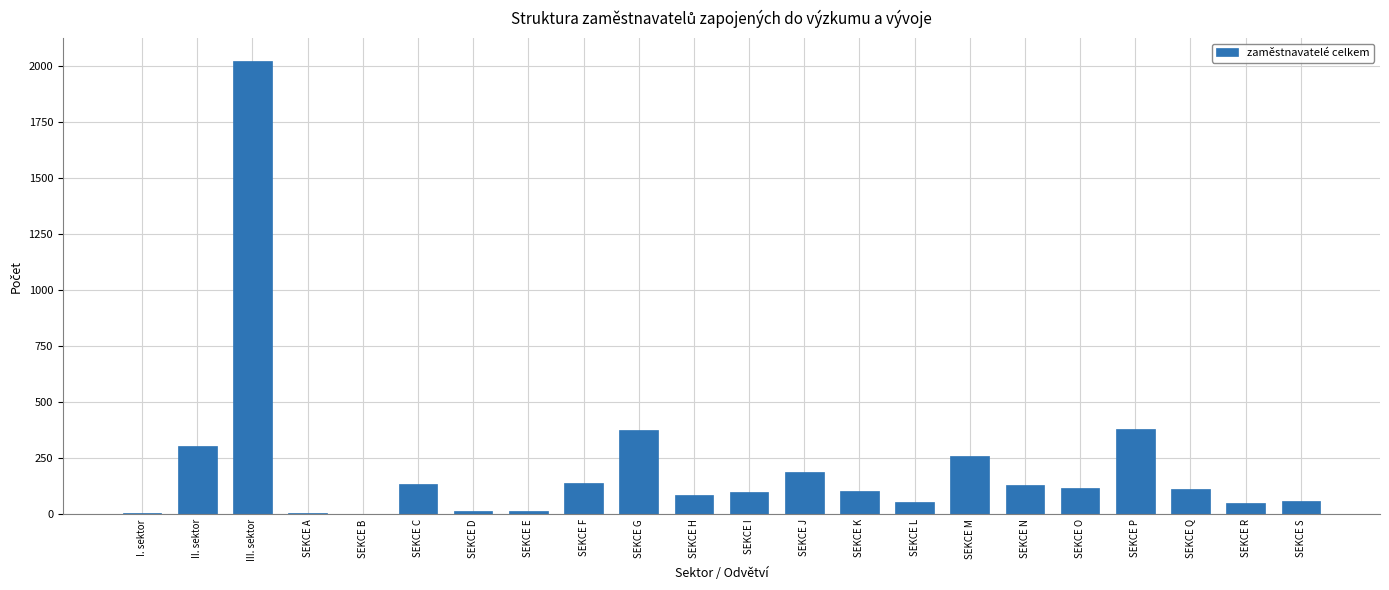

True or false: the data shows 307 at II. sektor.

True